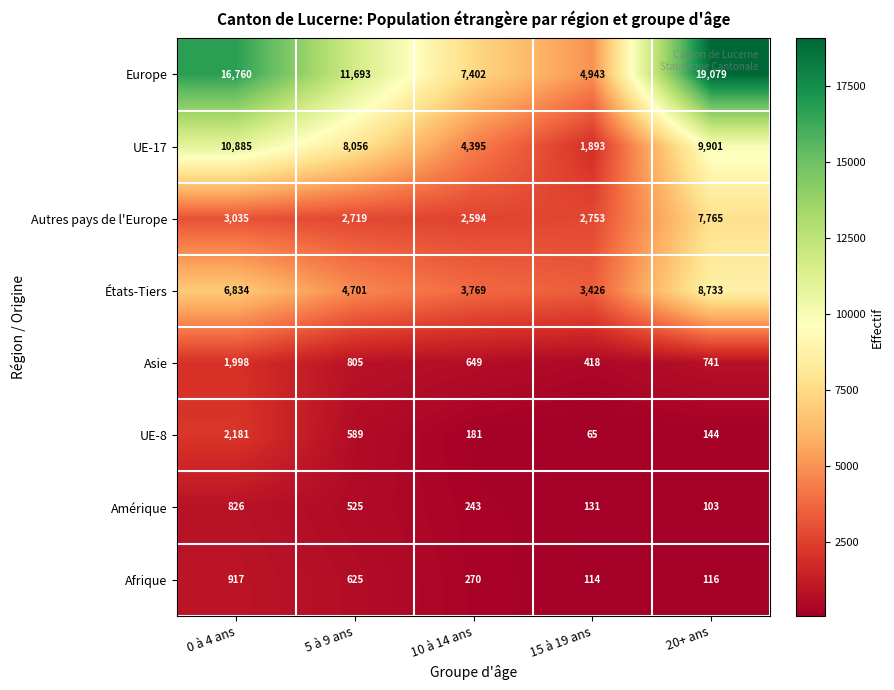

What is the average value of the UE-17 series?

7026